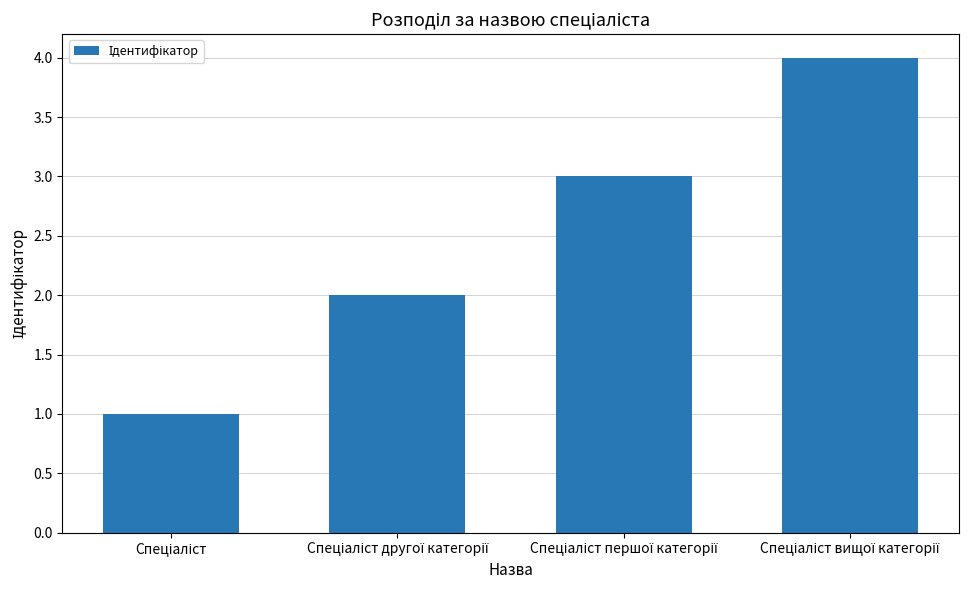

What is the maximum value shown in the chart?

4